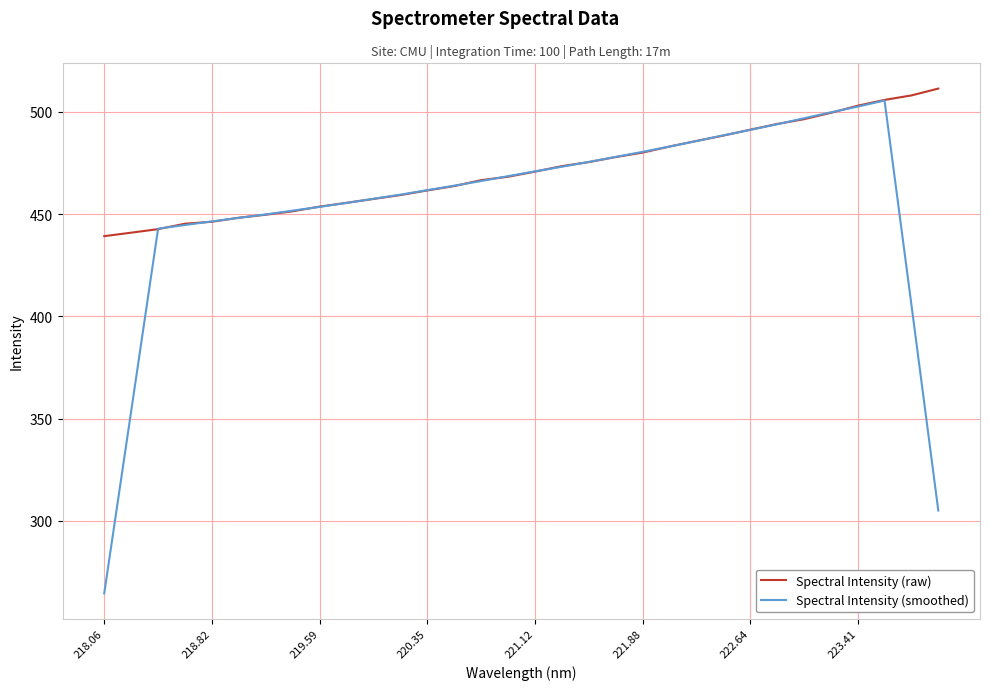

Which series has the largest total across all categories?

Spectral Intensity (raw)